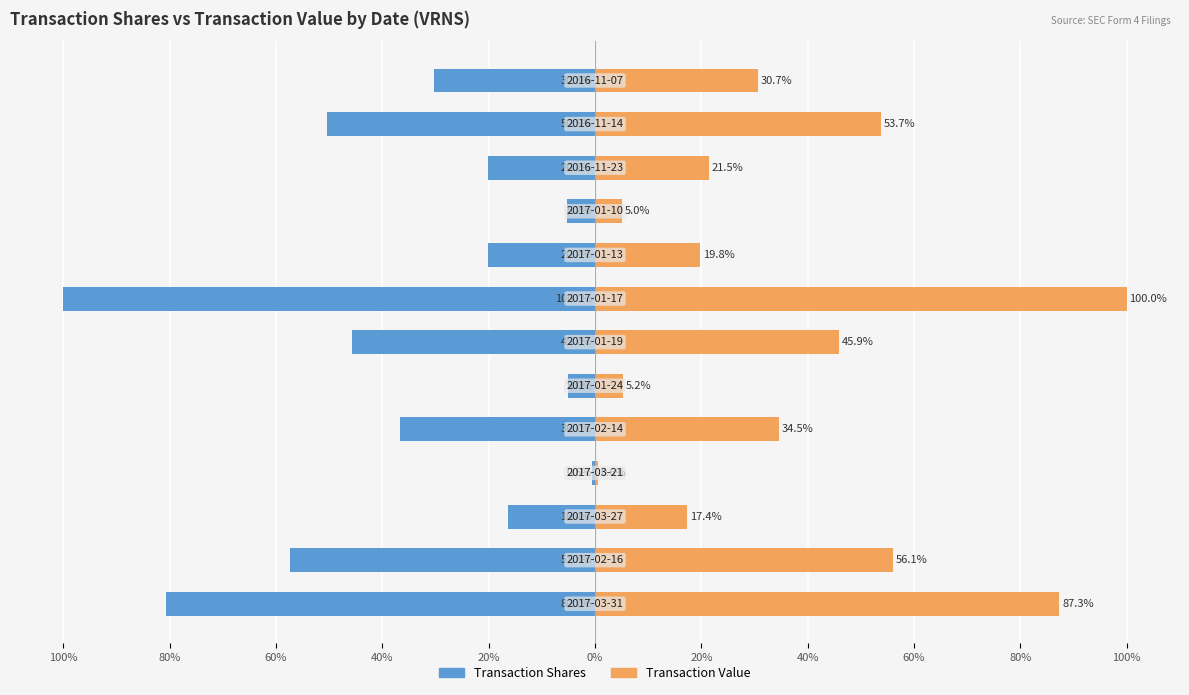

How many data points in Transaction Shares are less than -30?

7